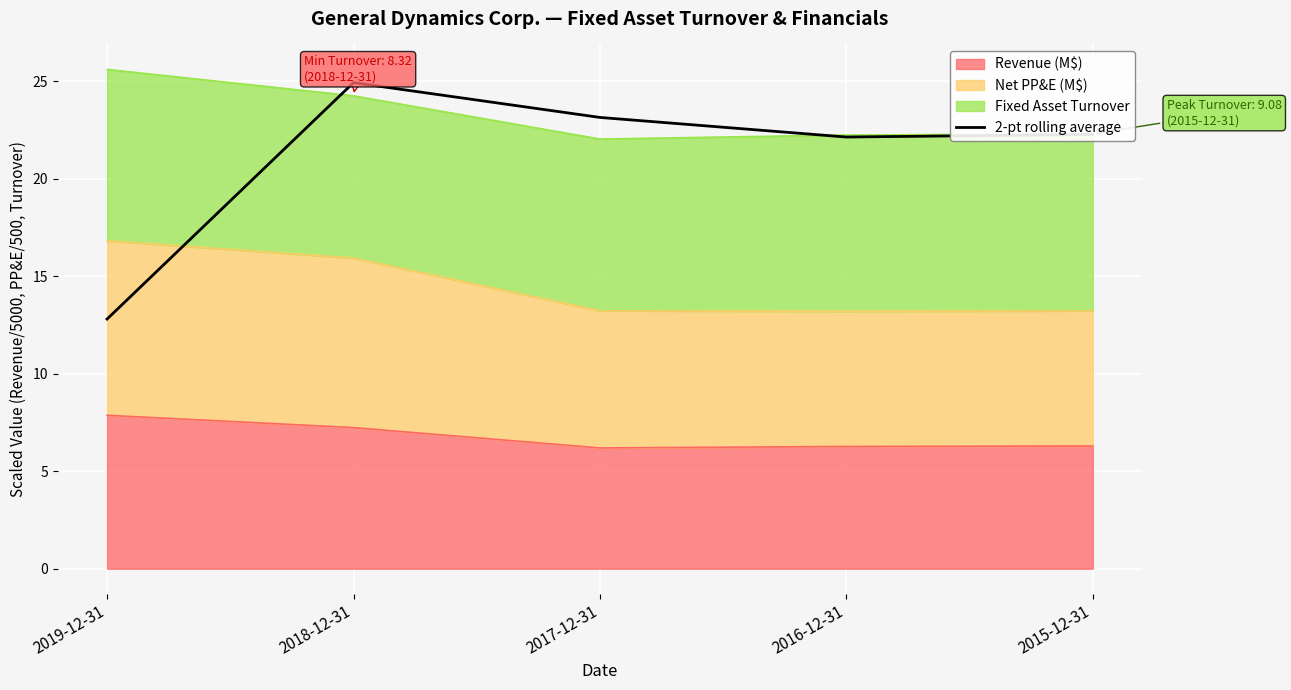

Is it true that the value at 2015-12-31 is 35.4?

False